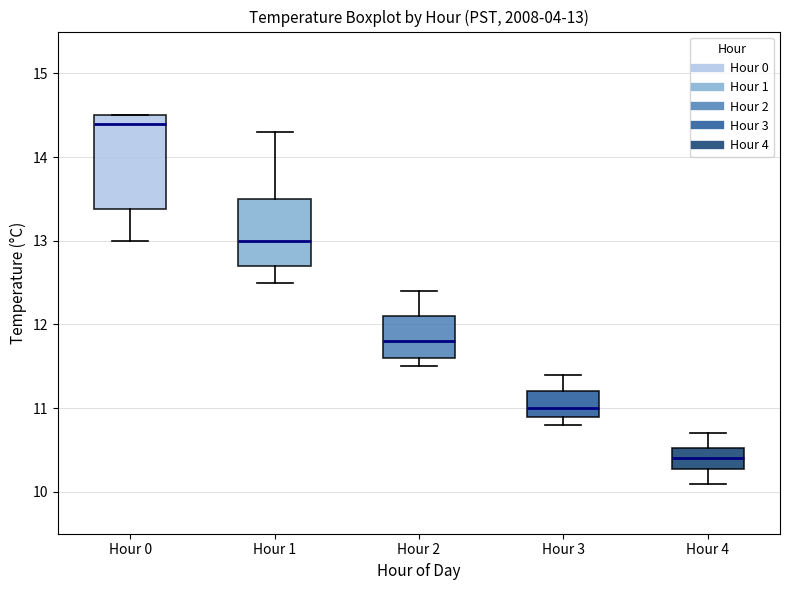

Which box's median line is the lowest?

Hour 4